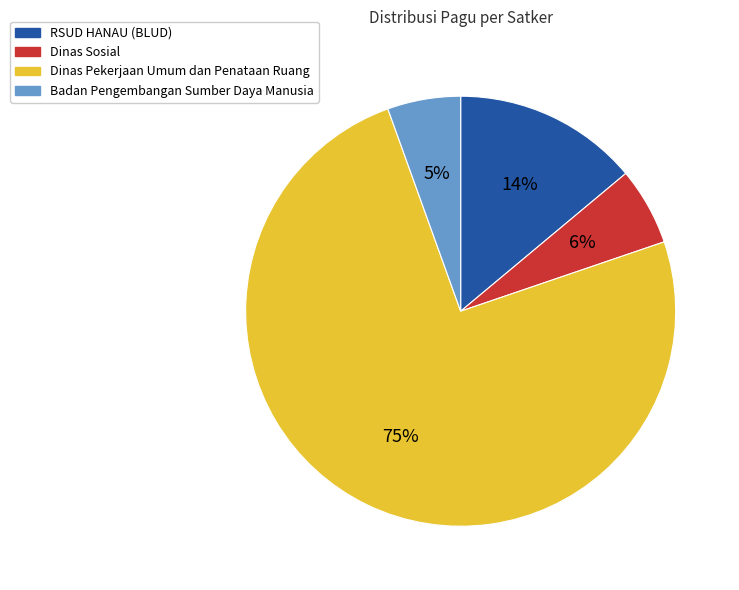

Combined, do Dinas Pekerjaan Umum dan Penataan Ruang and Dinas Sosial account for over 50%?

Yes